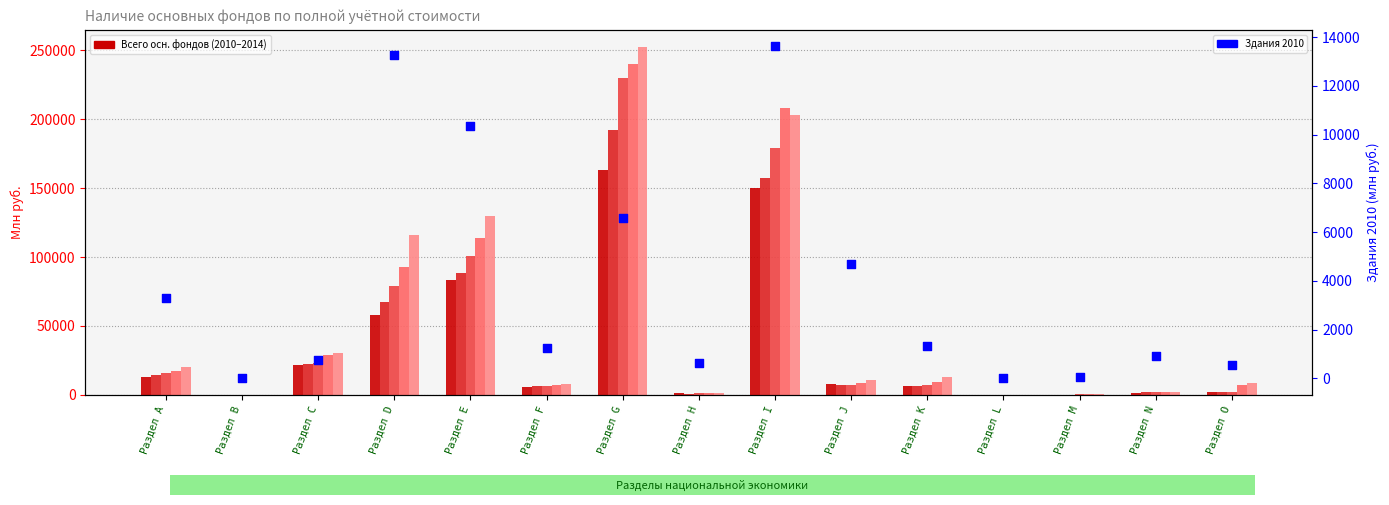

At how many categories does at least one series exceed 133821?

2